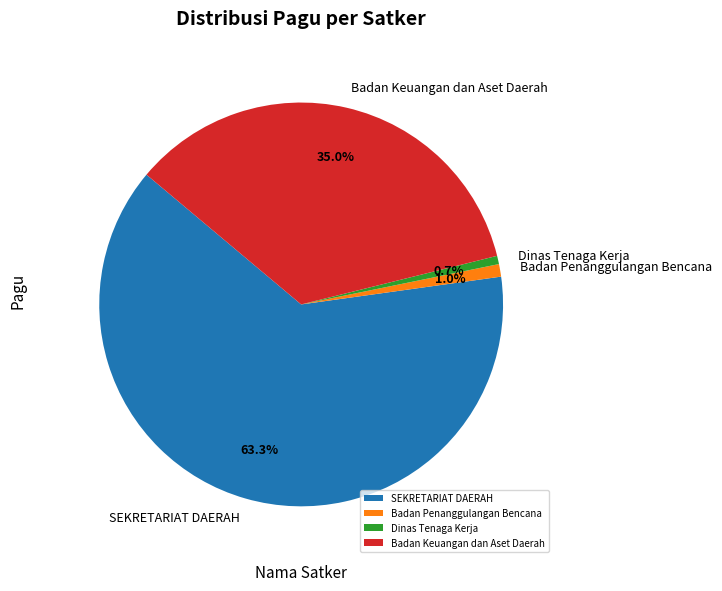

Which category accounts for the majority?

SEKRETARIAT DAERAH